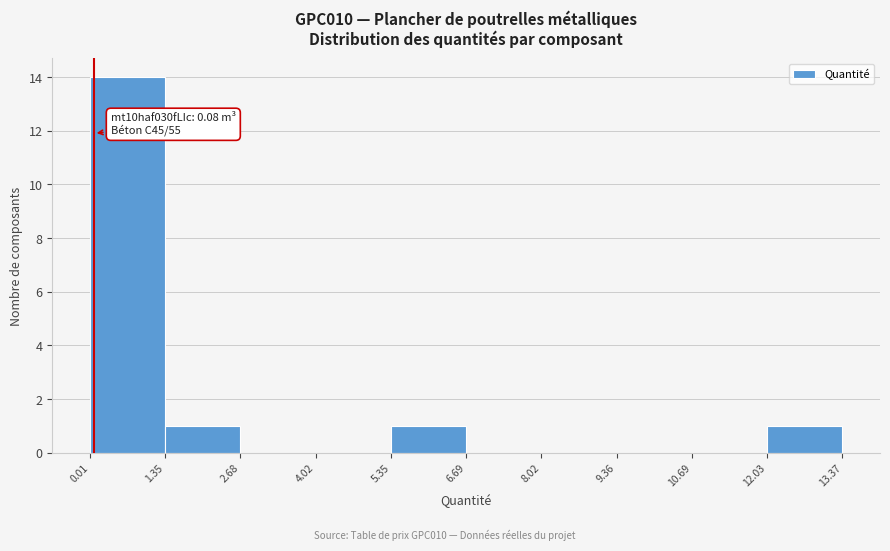

Over which range of the x-axis is the bar tallest?

0.01 to 1.35